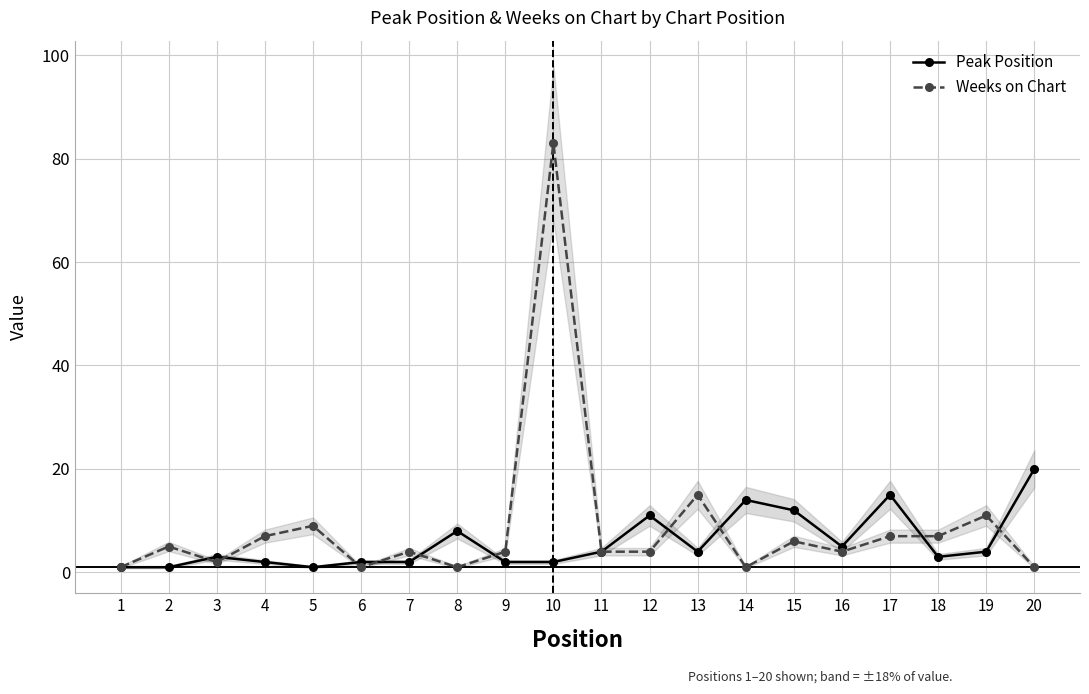

True or false: Weeks on Chart and Peak Position intersect in this chart.

True